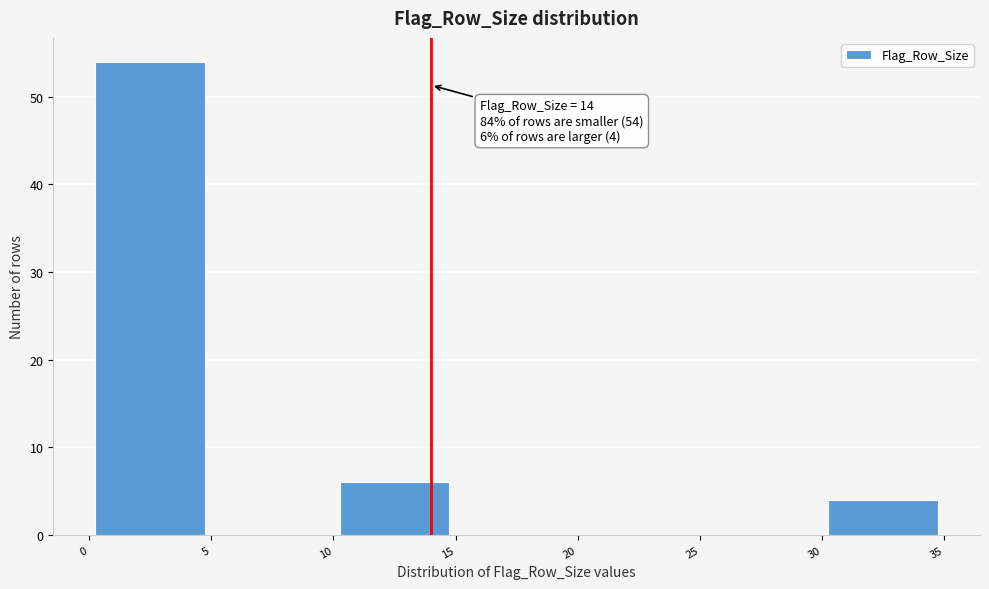

Which range on the x-axis has the tallest bar?

0 to 5